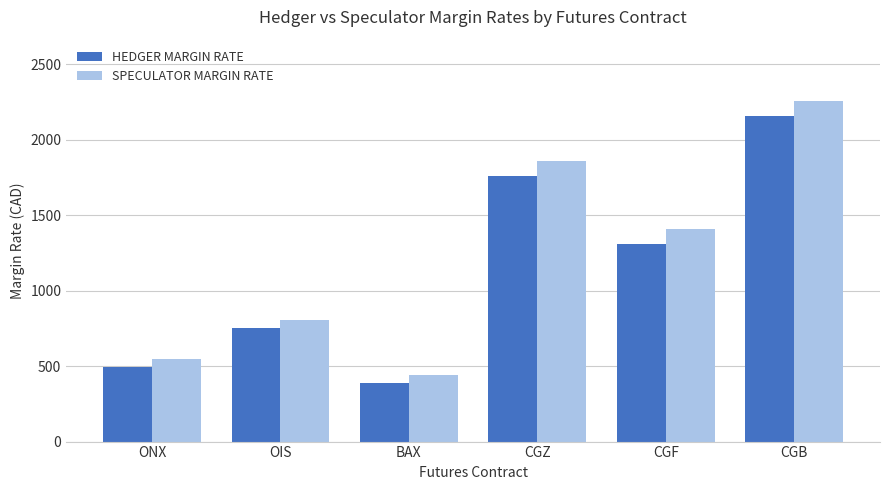

What is the label of the 2nd bar from the left?

OIS